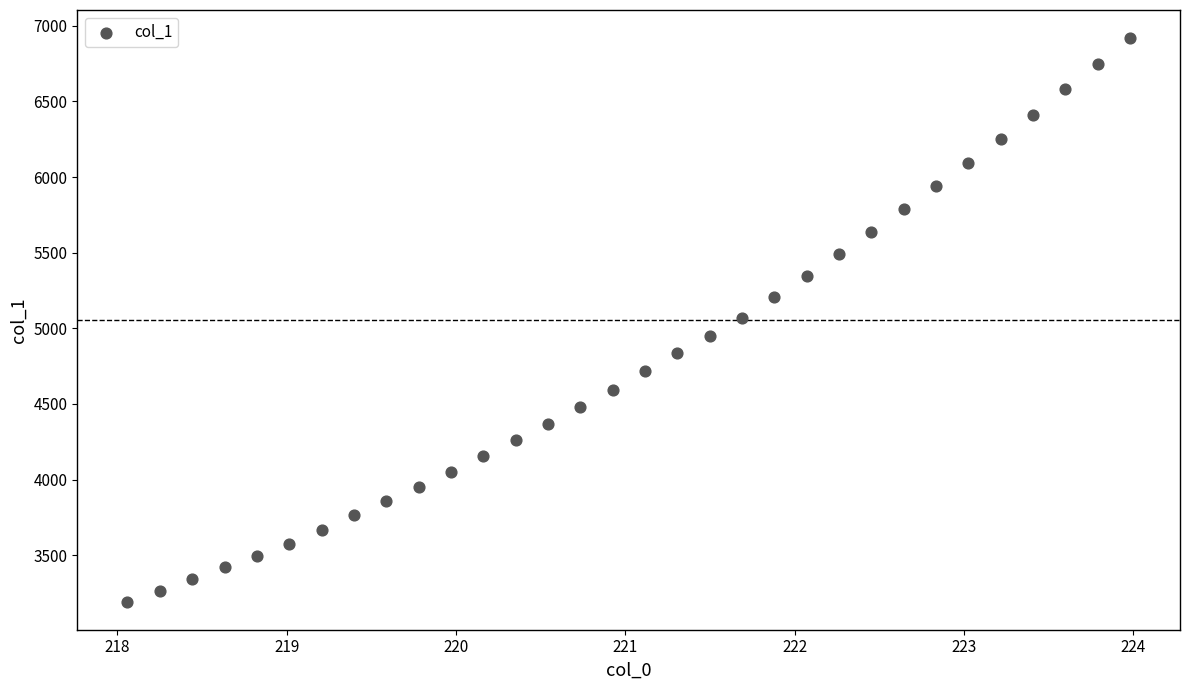

What is the range of X values (max minus min)?

5.9